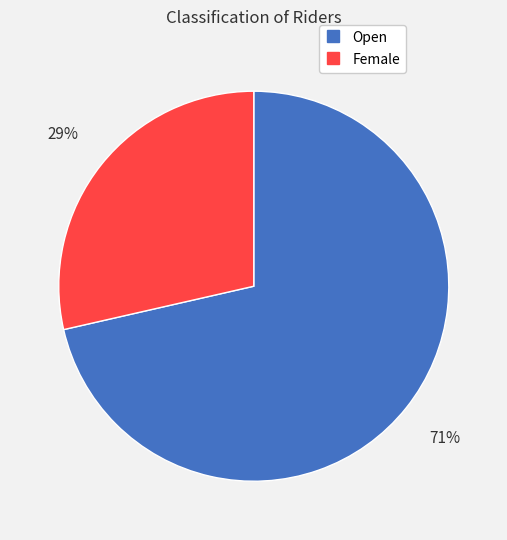

Which category has the biggest portion of the pie?

Open